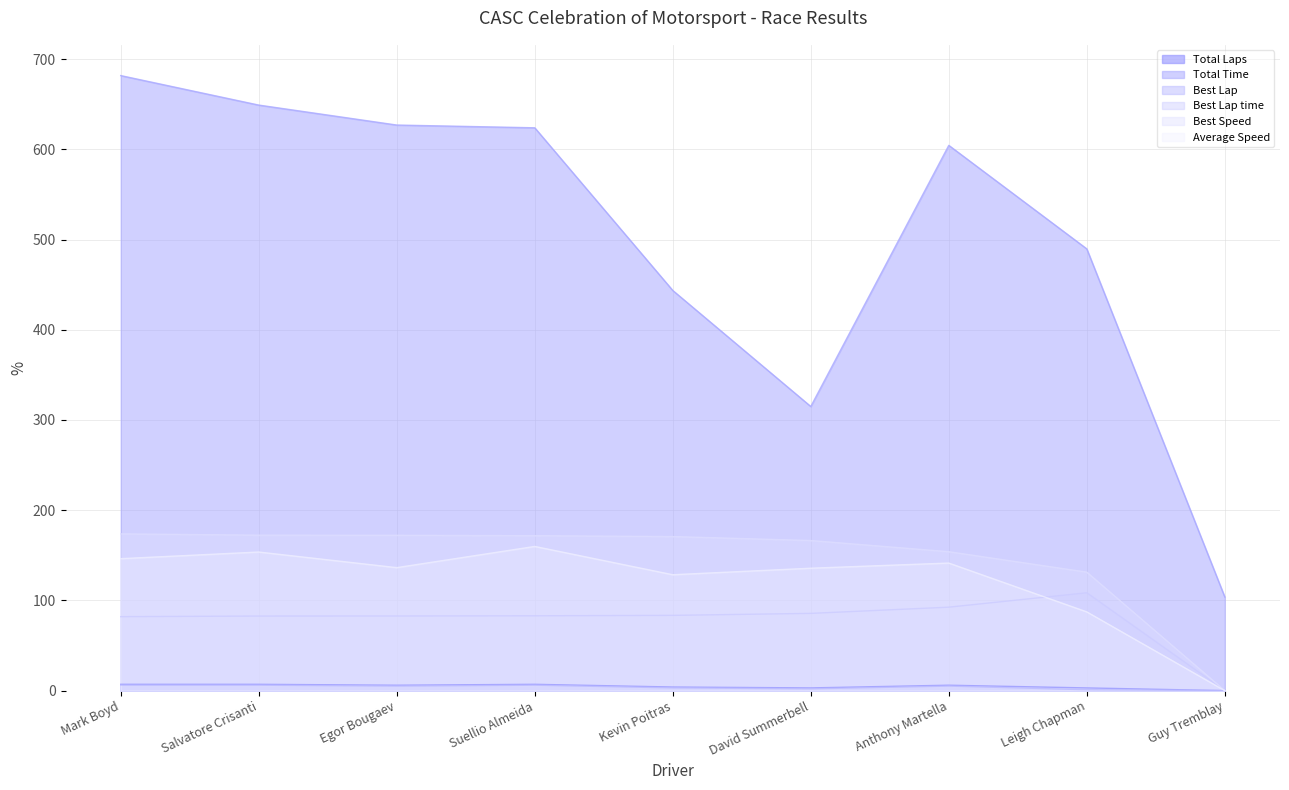

Read the Total Time value at Mark Boyd.

681.8